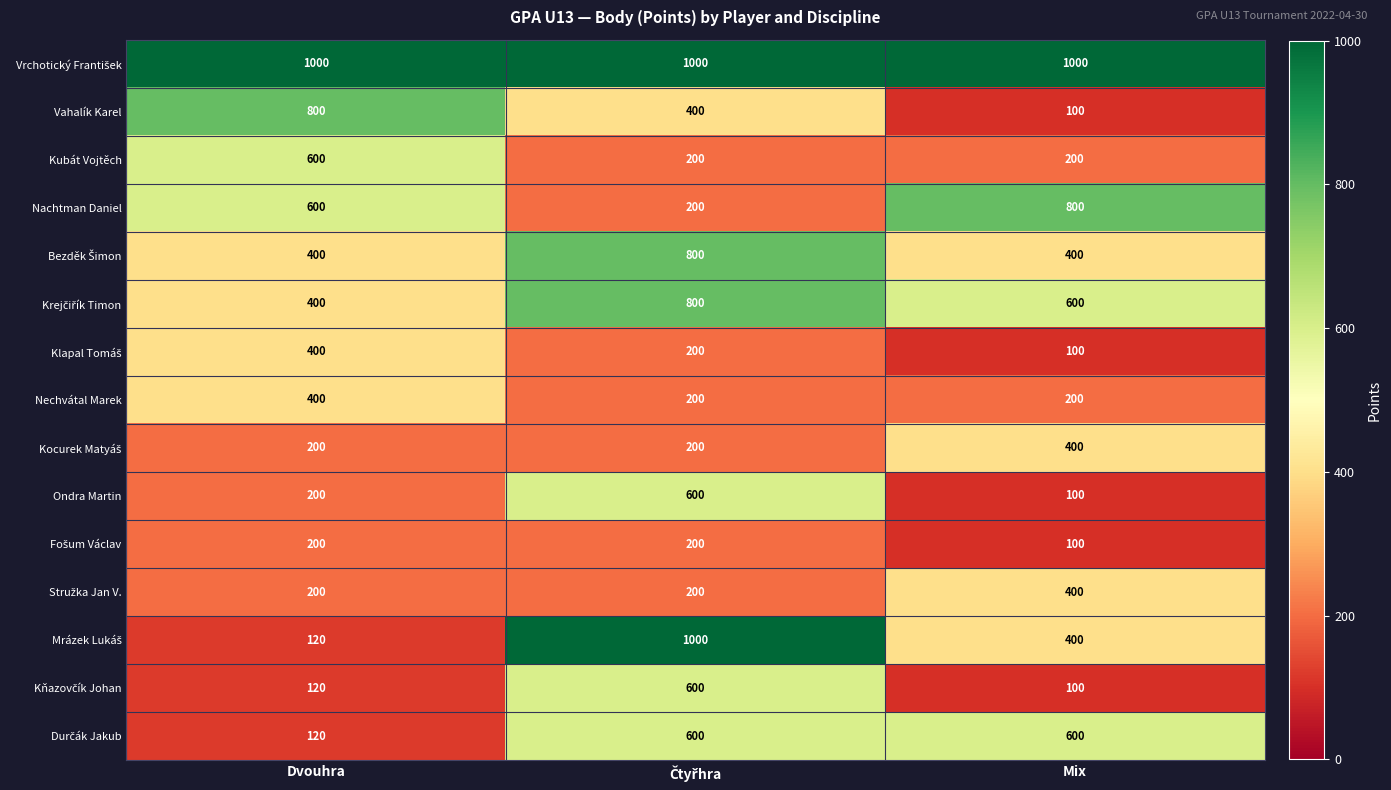

True or false: Nachtman Daniel has a value of 800 at Mix.

True